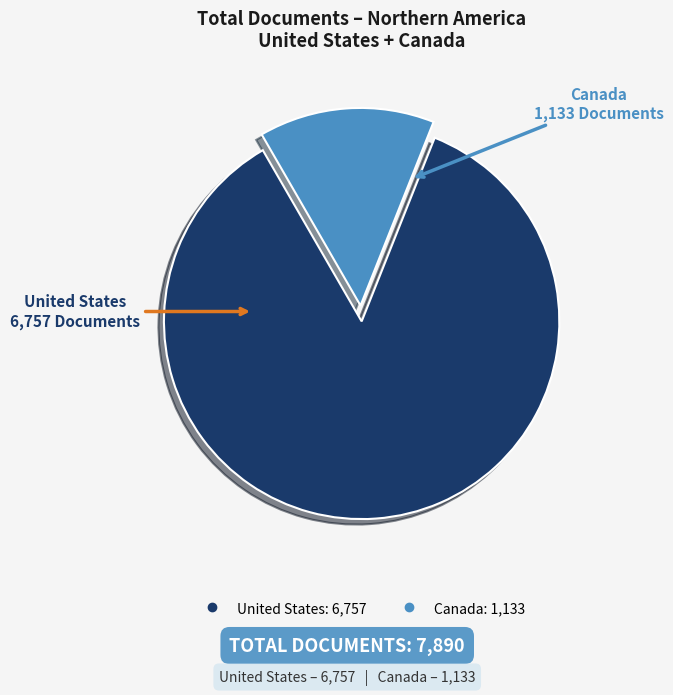

True or false: United States accounts for 86% of the total.

True